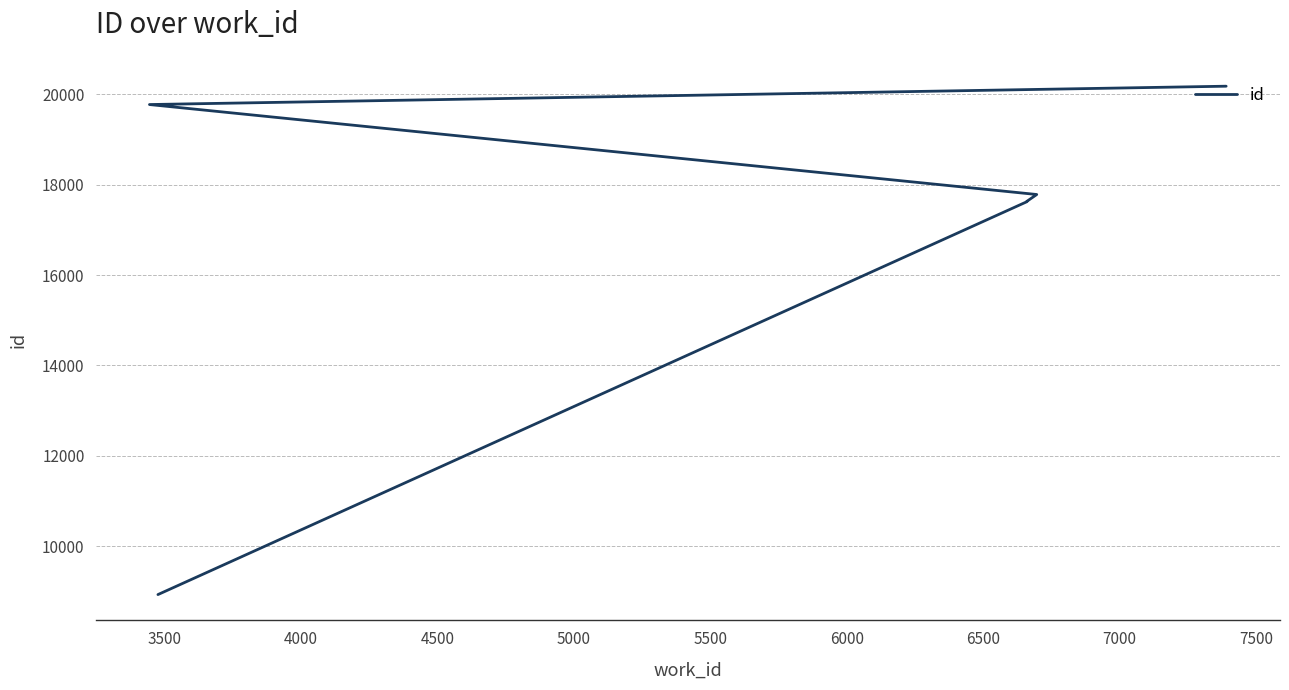

What is the ratio of the value at 6000 to the value at 6500?

1.0